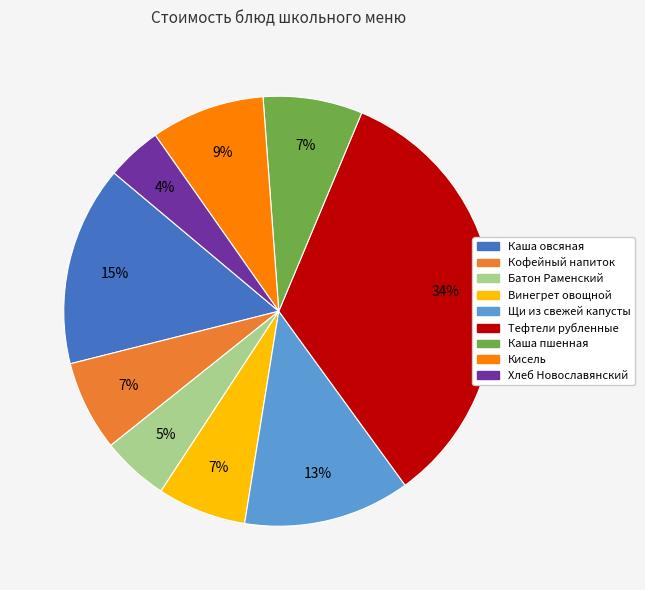

How many segments does this pie chart have?

9